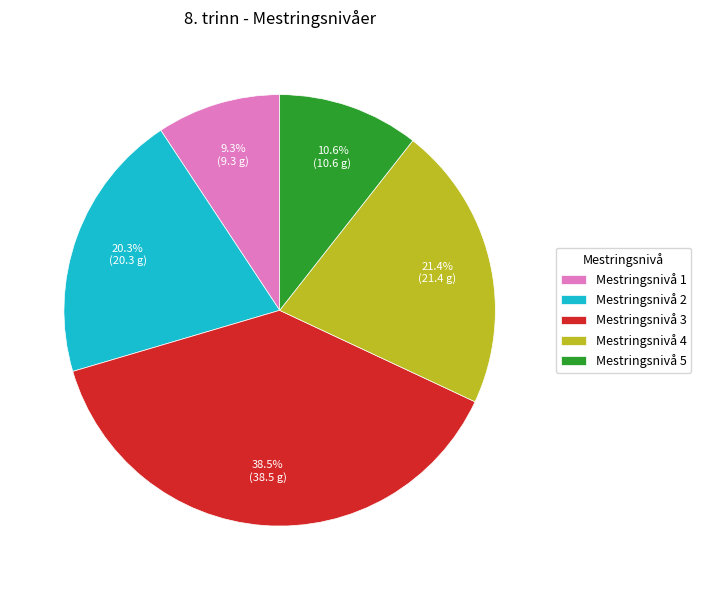

What percentage do Mestringsnivå 1 and Mestringsnivå 4 together represent?

30.7%